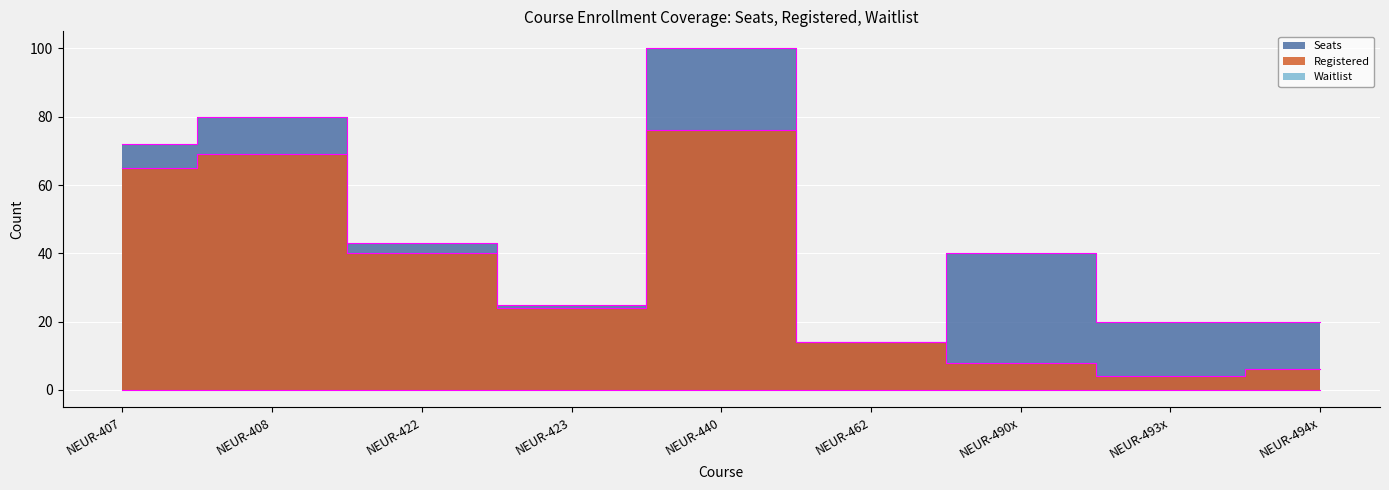

Count the number of categories in the chart.

9